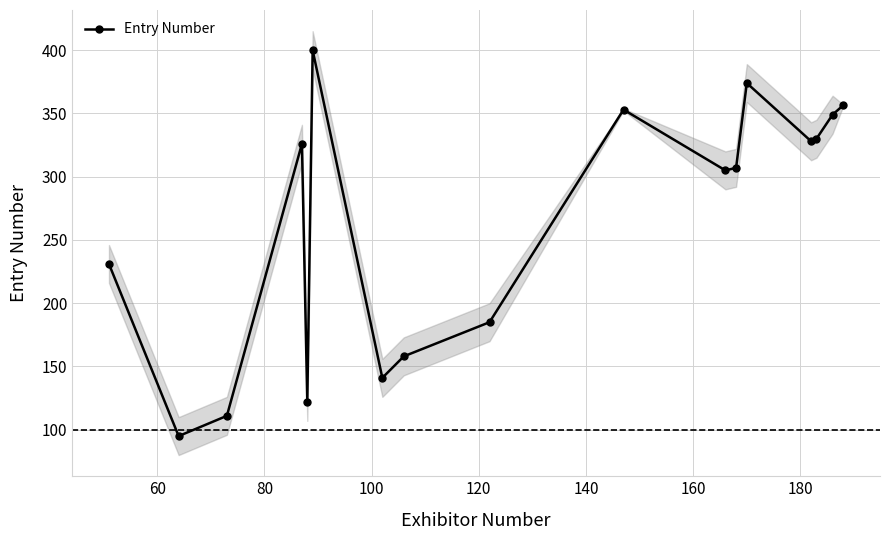

Is this an area chart (filled region under the line)?

No